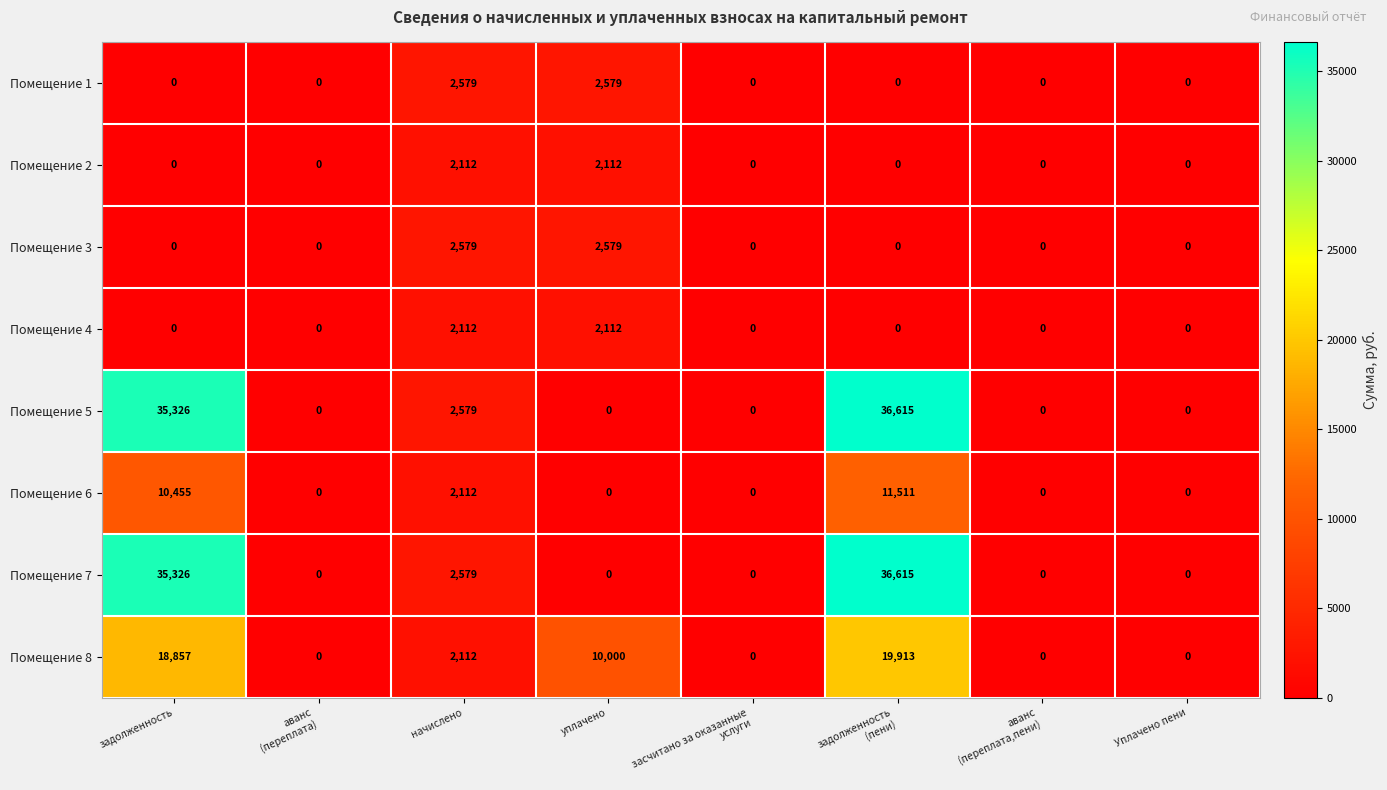

The Помещение 5 series shows 15833 at задолженность. True or false?

False